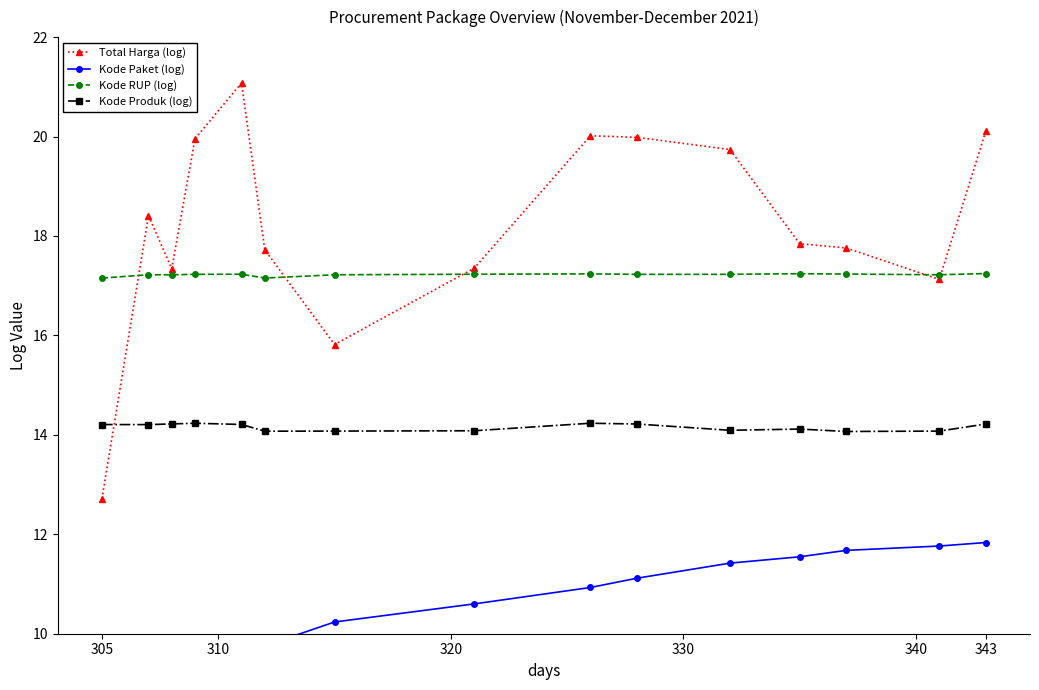

Reading right to left, what are all the values shown in this chart?

Total Harga (log): 20.1	17.1	17.8	17.8	19.7	20.0	20.0	17.4	15.8	17.7	21.1	20.0	17.3	18.4	12.7
Kode Paket (log): 11.8	11.8	11.7	11.5	11.4	11.1	10.9	10.6	10.2	9.8	9.7	9.5	9.1	8.6	6.1
Kode RUP (log): 17.2	17.2	17.2	17.2	17.2	17.2	17.2	17.2	17.2	17.2	17.2	17.2	17.2	17.2	17.2
Kode Produk (log): 14.2	14.1	14.1	14.1	14.1	14.2	14.2	14.1	14.1	14.1	14.2	14.2	14.2	14.2	14.2